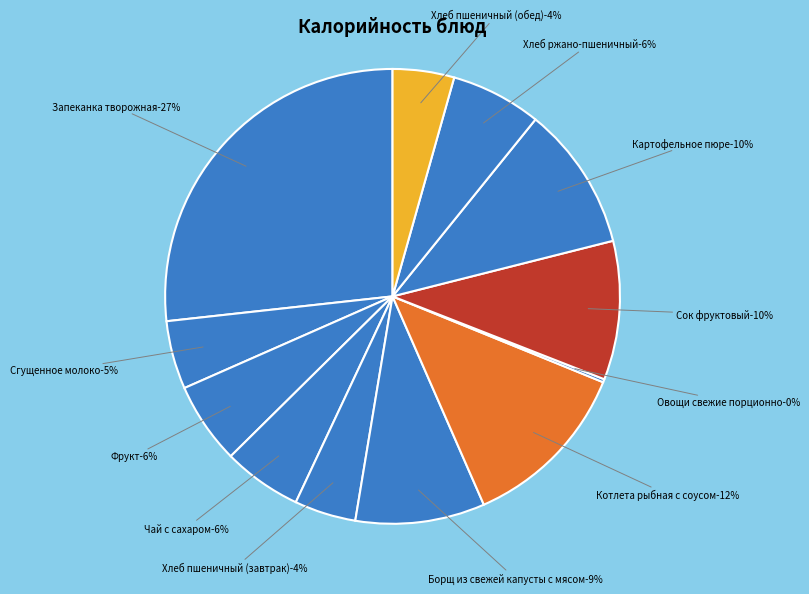

What is the smallest slice in the pie chart?

Овощи свежие порционно